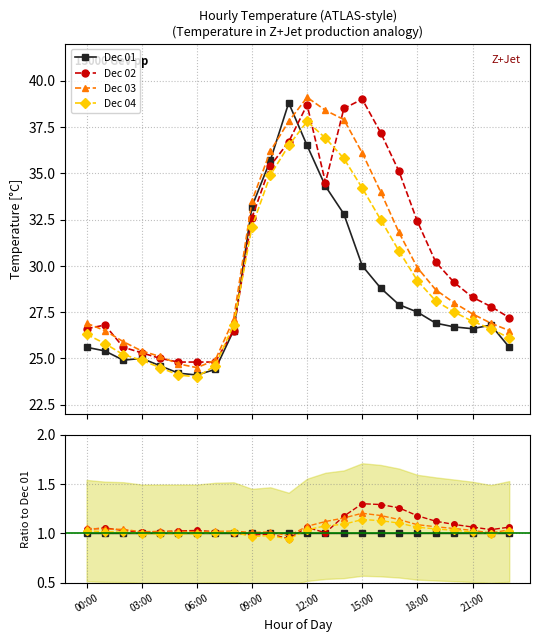

The Dec 03 series shows 1.1 at 00:00. True or false?

True